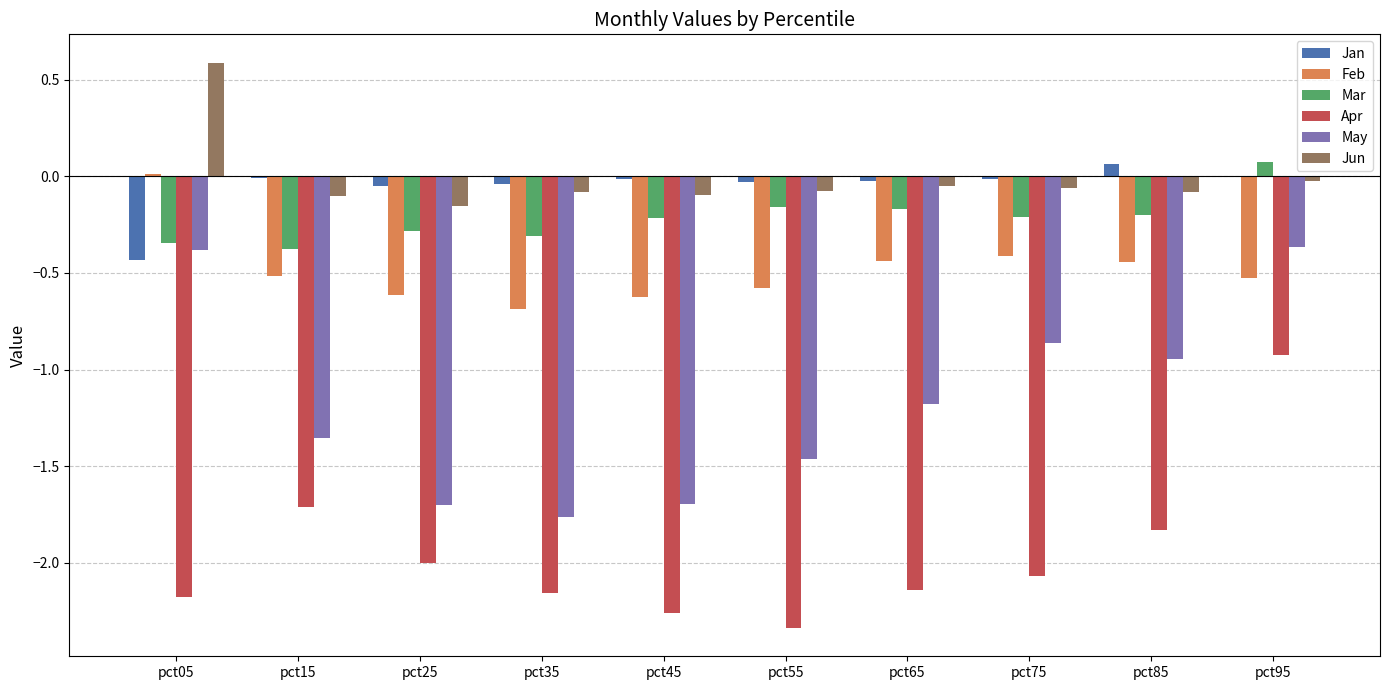

What is the sum of all May values?

-11.7